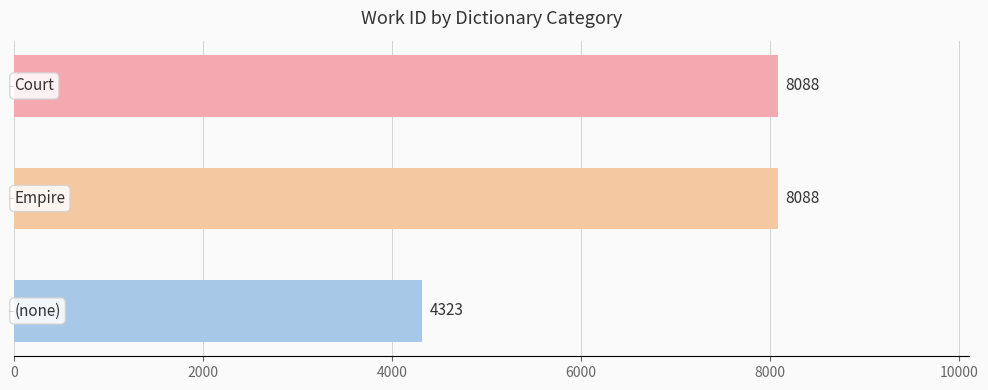

How many series are shown in this chart?

1